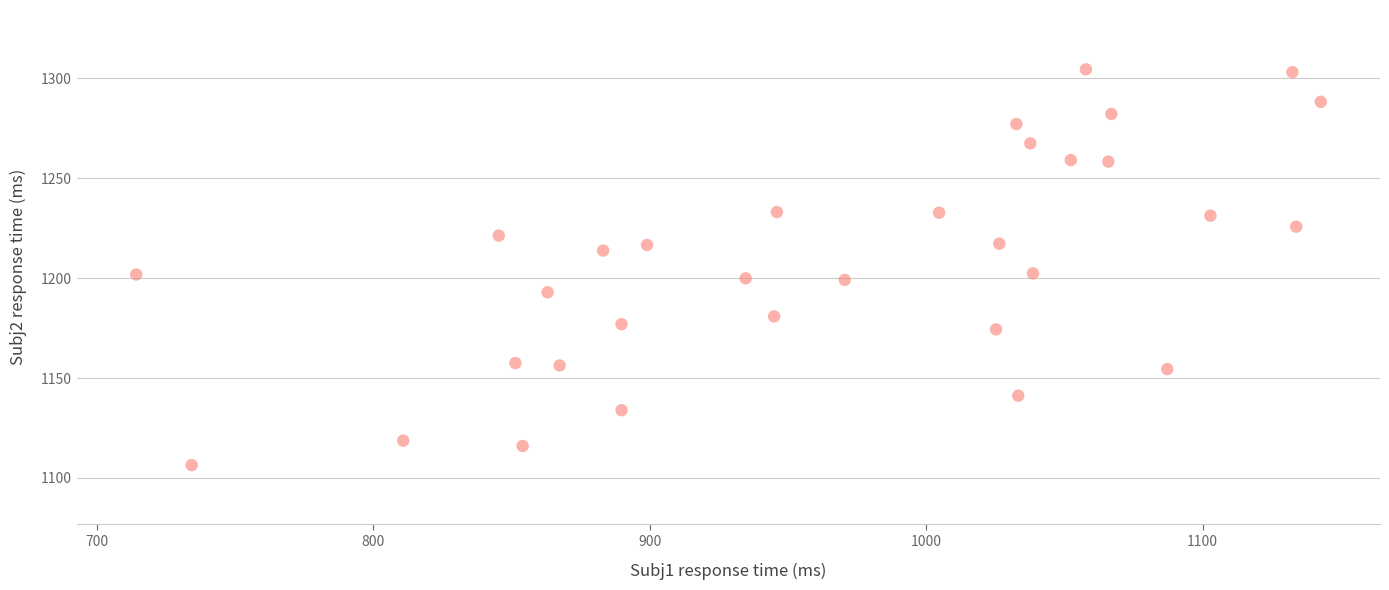

What is the range of Y values (max minus min)?

198.0